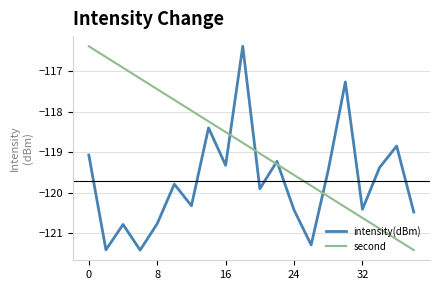

Reading left to right, list all the values displayed in this chart.

intensity(dBm): -119.1	-121.4	-120.8	-121.4	-120.8	-119.8	-120.3	-118.4	-119.3	-116.4	-119.9	-119.2	-120.4	-121.3	-119.4	-117.3	-120.4	-119.4	-118.8	-120.5
second: -116.4	-116.7	-116.9	-117.2	-117.4	-117.7	-118.0	-118.2	-118.5	-118.8	-119.0	-119.3	-119.6	-119.8	-120.1	-120.4	-120.6	-120.9	-121.2	-121.4